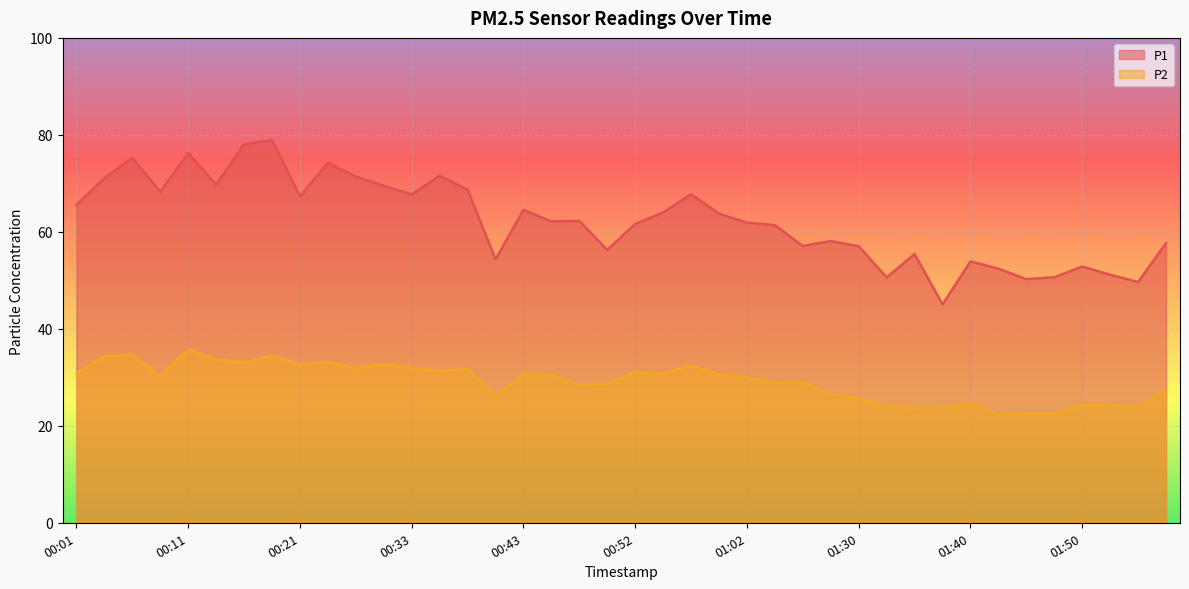

What is the label of the 20th point from the left?

00:50